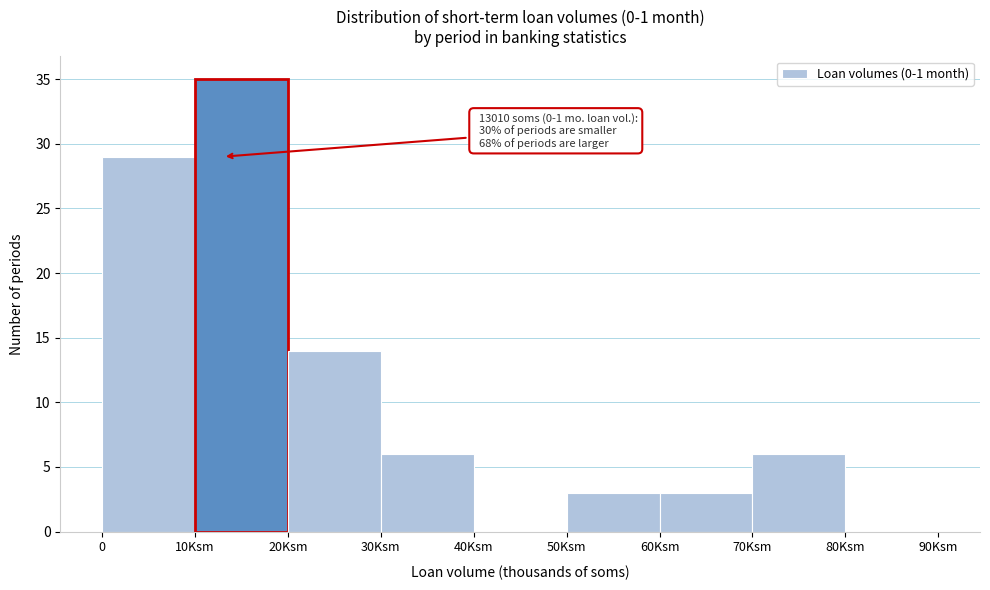

Reading left to right, what are all the values shown in this chart?

0=29	10Ksm=35	20Ksm=14	30Ksm=6	40Ksm=0	50Ksm=3	60Ksm=3	70Ksm=6	80Ksm=0